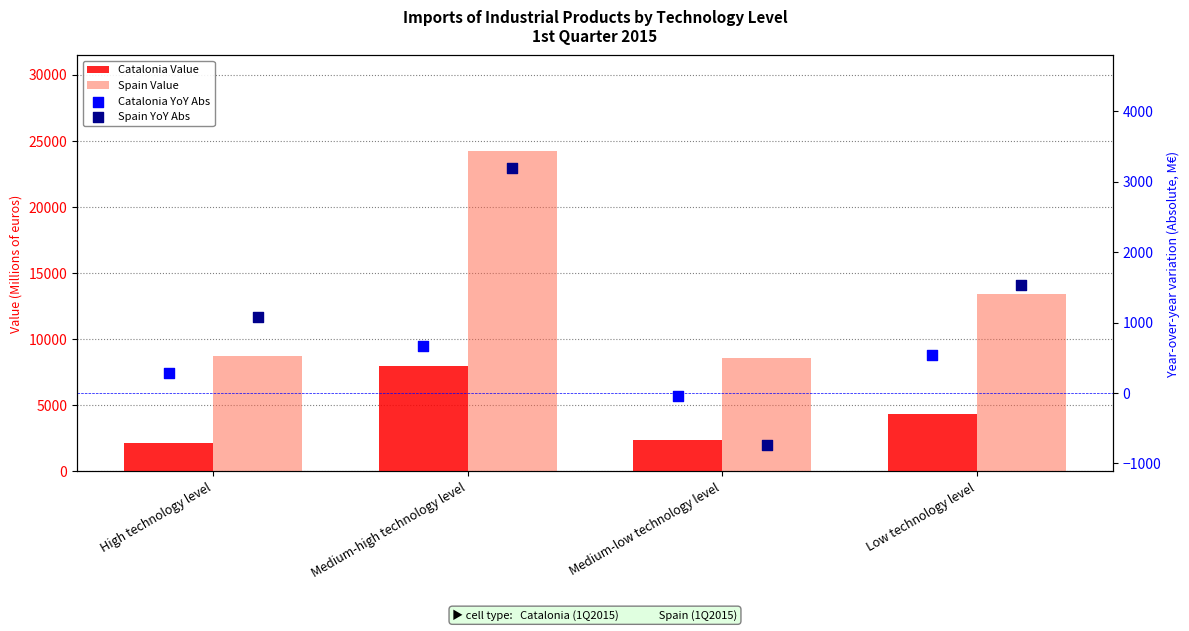

What are all the series names shown in the legend?

Catalonia Value, Spain Value, Catalonia YoY Abs, Spain YoY Abs